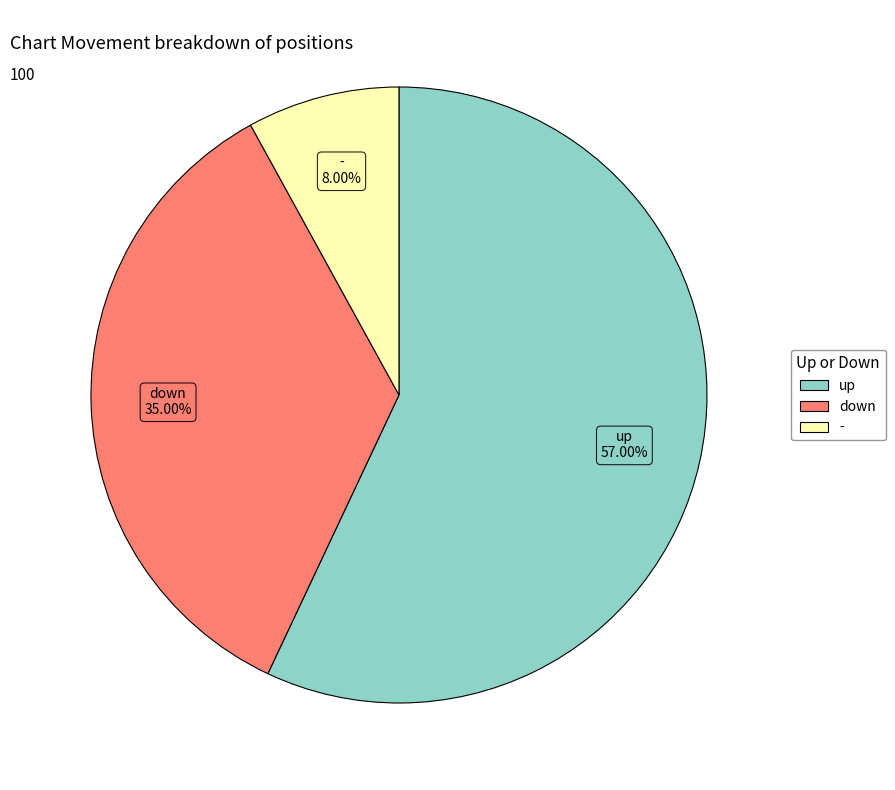

To the nearest percent, what is the difference between the largest and smallest slice percentages?

49%